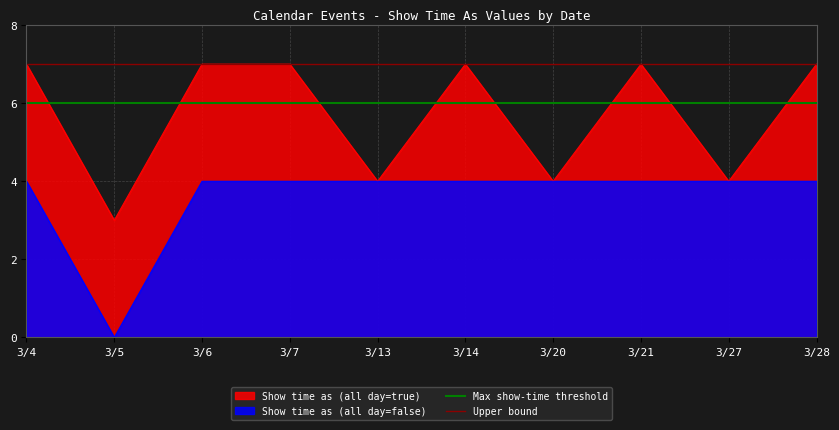

The value of Show time as (all day=true) at 3/28 is 7. True or false?

True